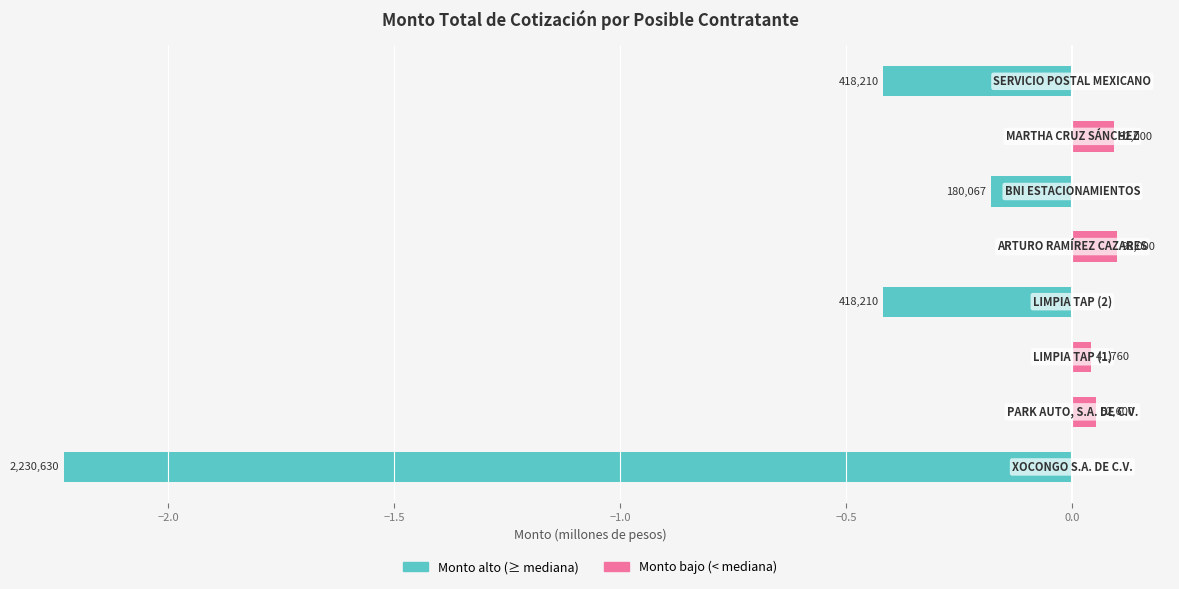

Which series has the largest range (max minus min)?

Monto total de la cotización (alto)